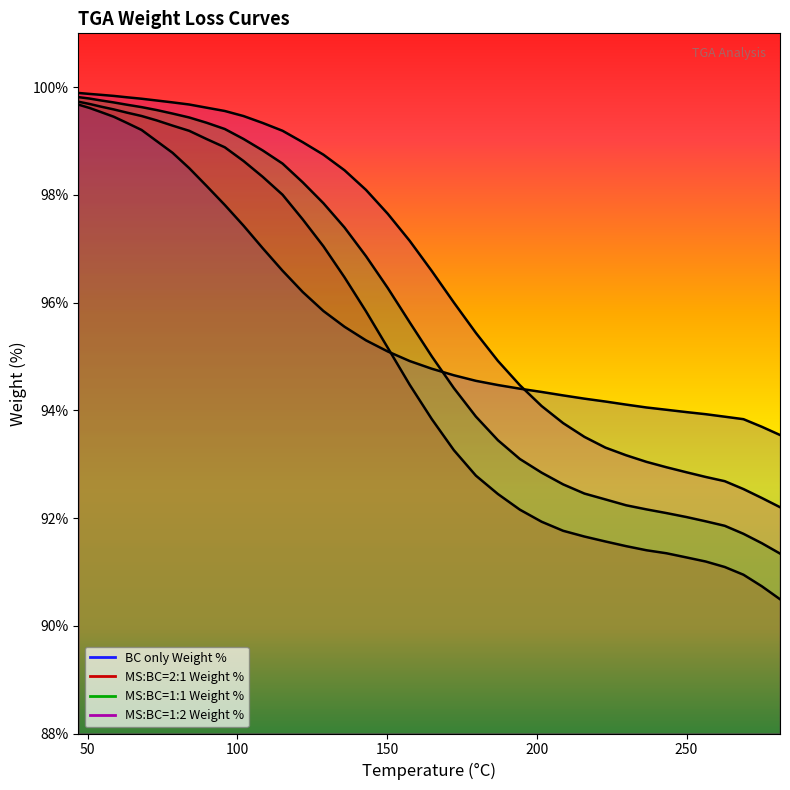

What is the label of the 3rd point from the left?

100